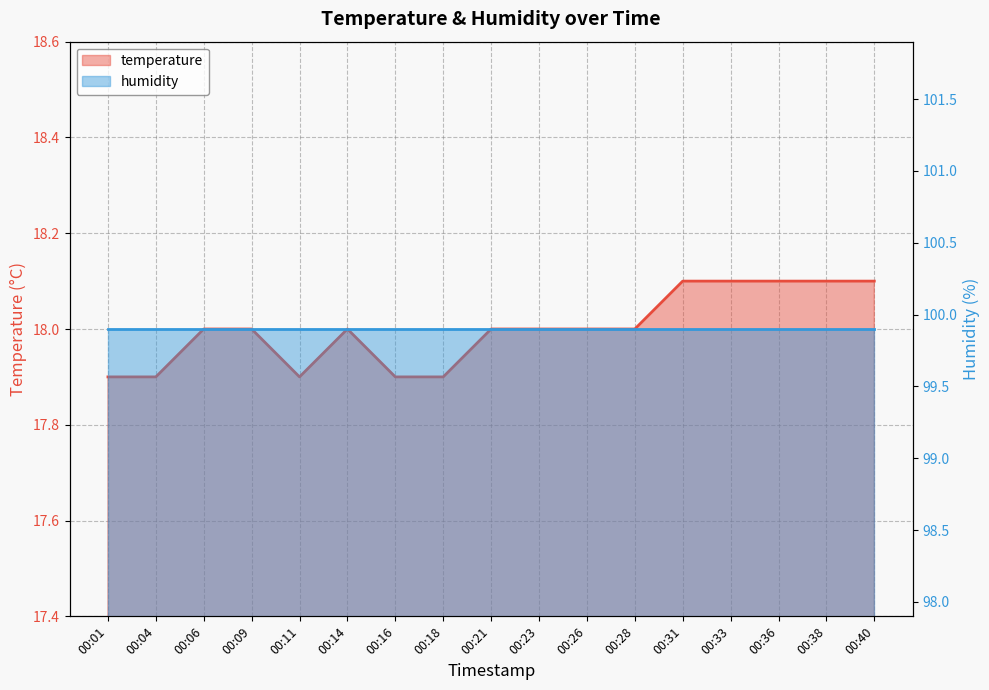

True or false: the data has more than 1 interior local peaks.

False